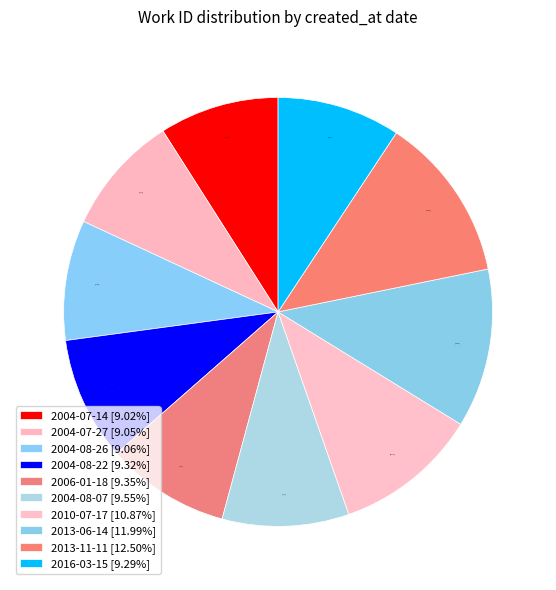

Which slice is the smallest?

2004-07-14